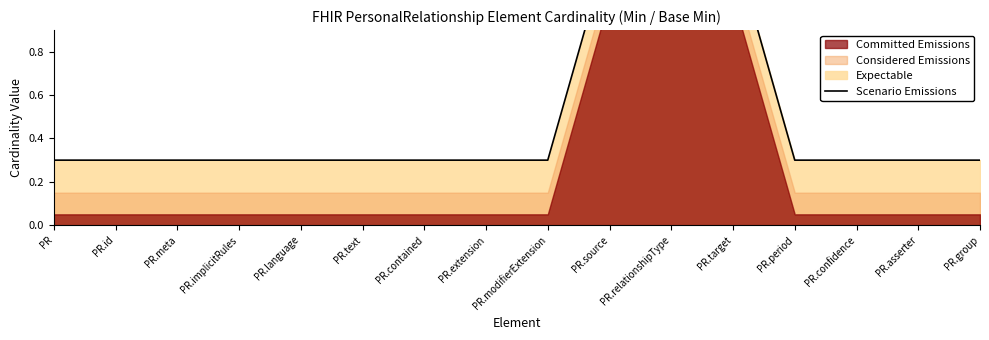

The chart shows a value of 0.5 at PR.id. True or false?

False